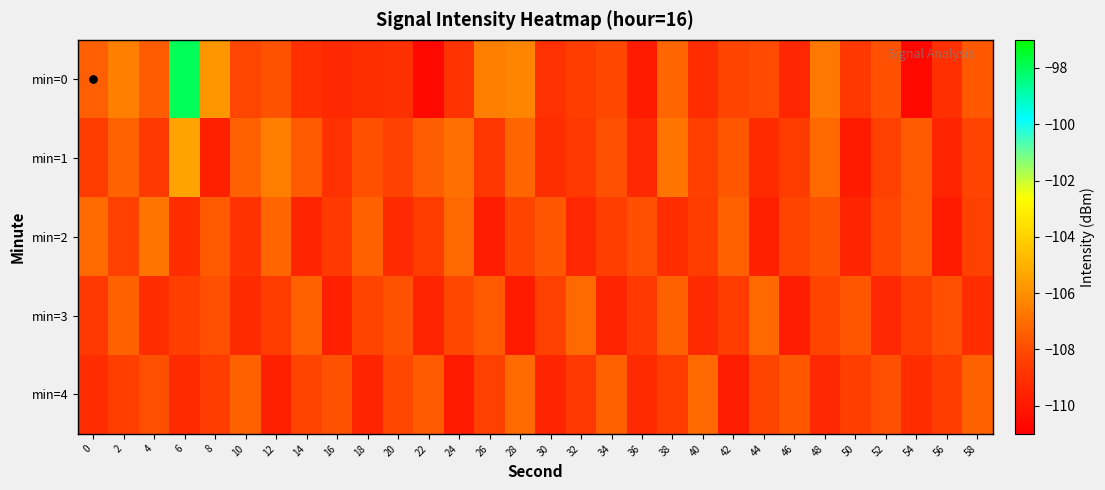

Rank the series by their maximum value, from highest to lowest.

0, 1, 2, 3, 4